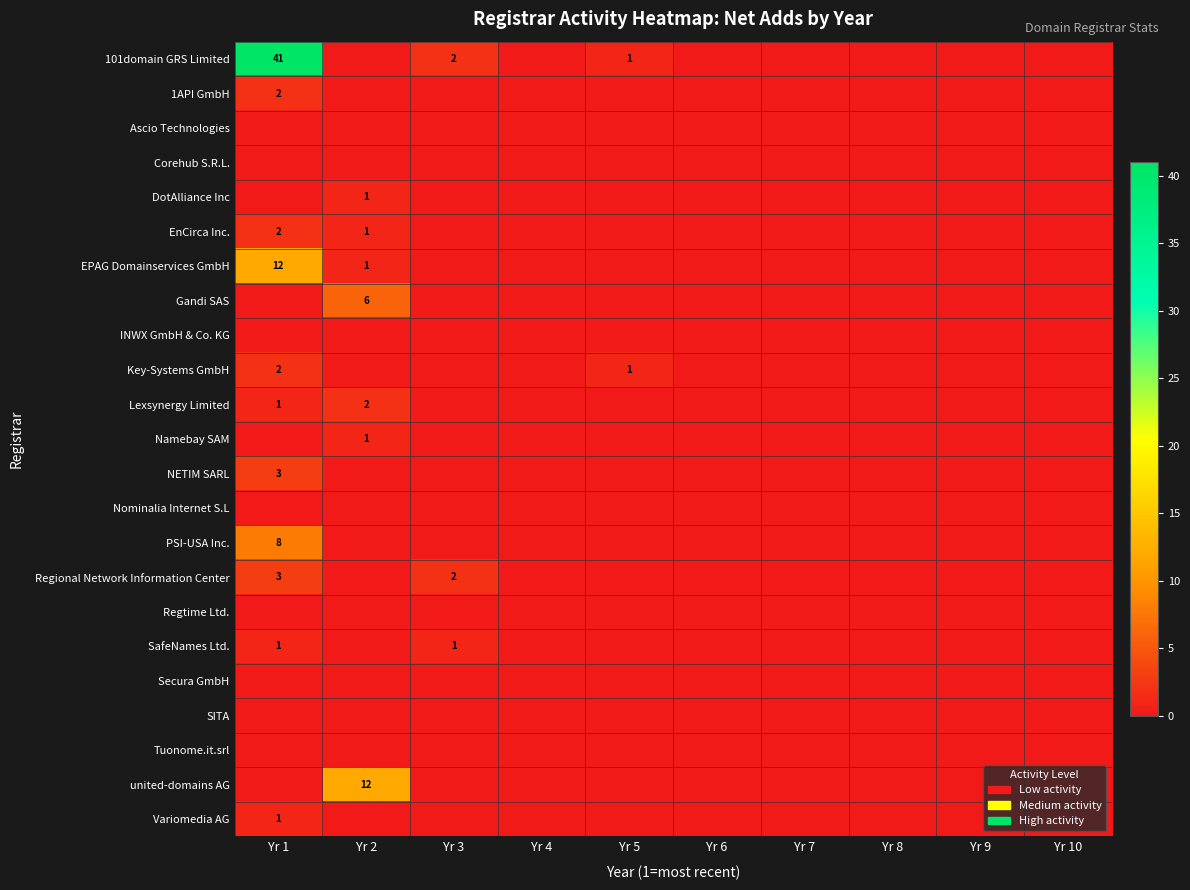

Where is Variomedia AG nearest to the value 0?

Yr 2